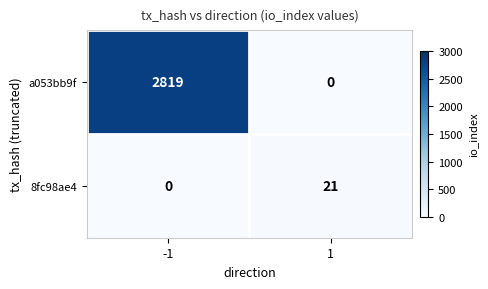

What is the total value across all series at 1?

21